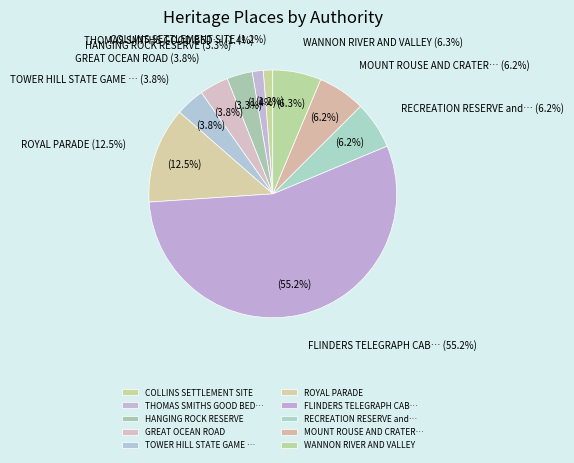

To the nearest percent, what portion does THOMAS SMITHS GOOD BED FOSSIL QUARRY represent?

1%